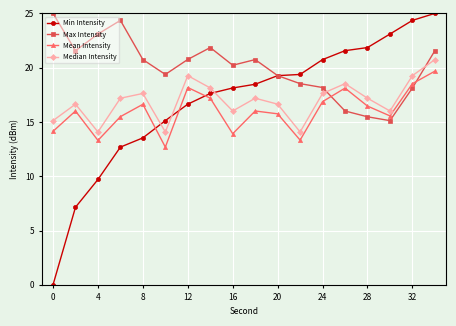

What is the difference between the maximum and minimum values in the Max Intensity series?

9.9